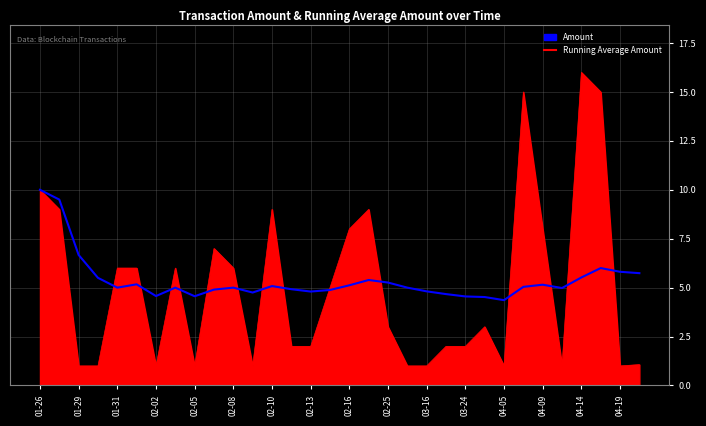

What is the smallest value displayed?

1.0